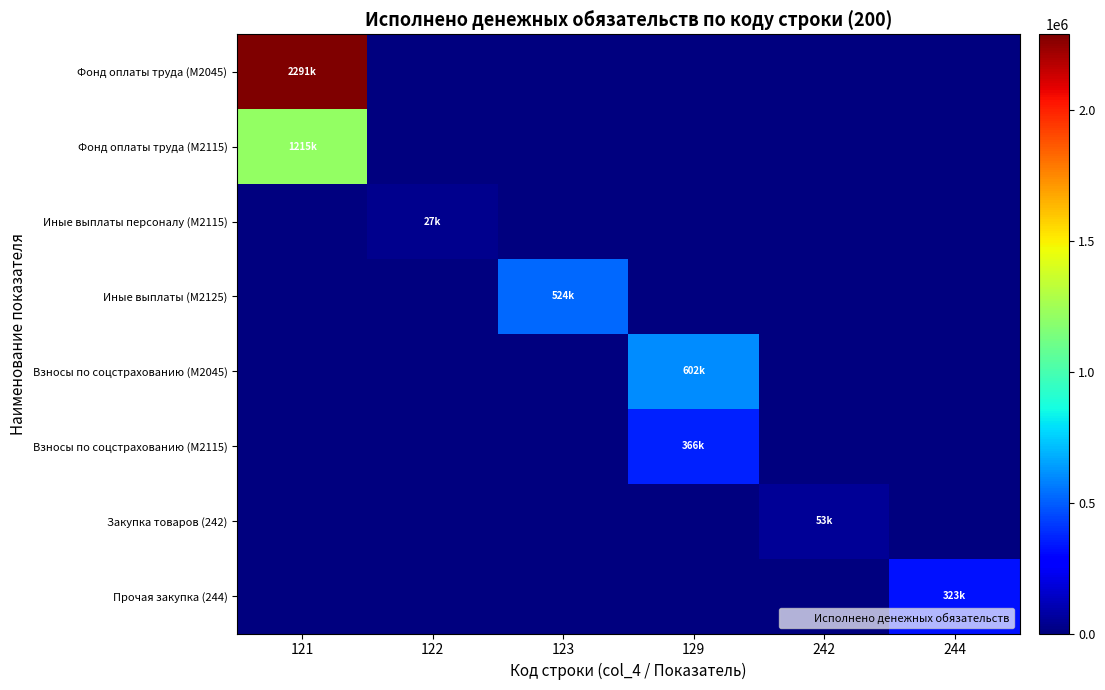

Reading left to right, list all the values displayed in this chart.

Фонд оплаты труда (М2045): 121=2291258.3	122=0.0	123=0.0	129=0.0	242=0.0	244=0.0
Фонд оплаты труда (М2115): 121=1215153.2	122=0.0	123=0.0	129=0.0	242=0.0	244=0.0
Иные выплаты персоналу (М2115): 121=0.0	122=27000.0	123=0.0	129=0.0	242=0.0	244=0.0
Иные выплаты (М2125): 121=0.0	122=0.0	123=524147.8	129=0.0	242=0.0	244=0.0
Взносы по соцстрахованию (М2045): 121=0.0	122=0.0	123=0.0	129=601860.3	242=0.0	244=0.0
Взносы по соцстрахованию (М2115): 121=0.0	122=0.0	123=0.0	129=365768.3	242=0.0	244=0.0
Закупка товаров (242): 121=0.0	122=0.0	123=0.0	129=0.0	242=52812.0	244=0.0
Прочая закупка (244): 121=0.0	122=0.0	123=0.0	129=0.0	242=0.0	244=323179.0